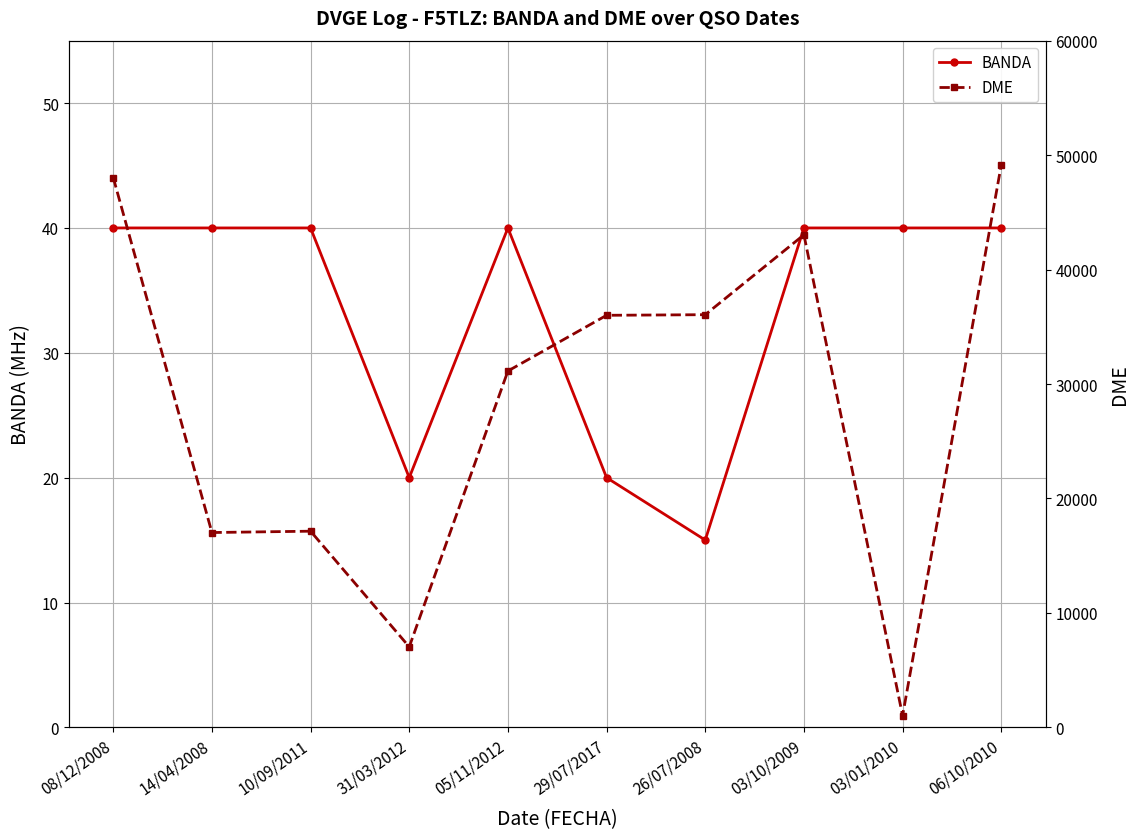

List the series in order of their overall mean, lowest first.

BANDA, DME